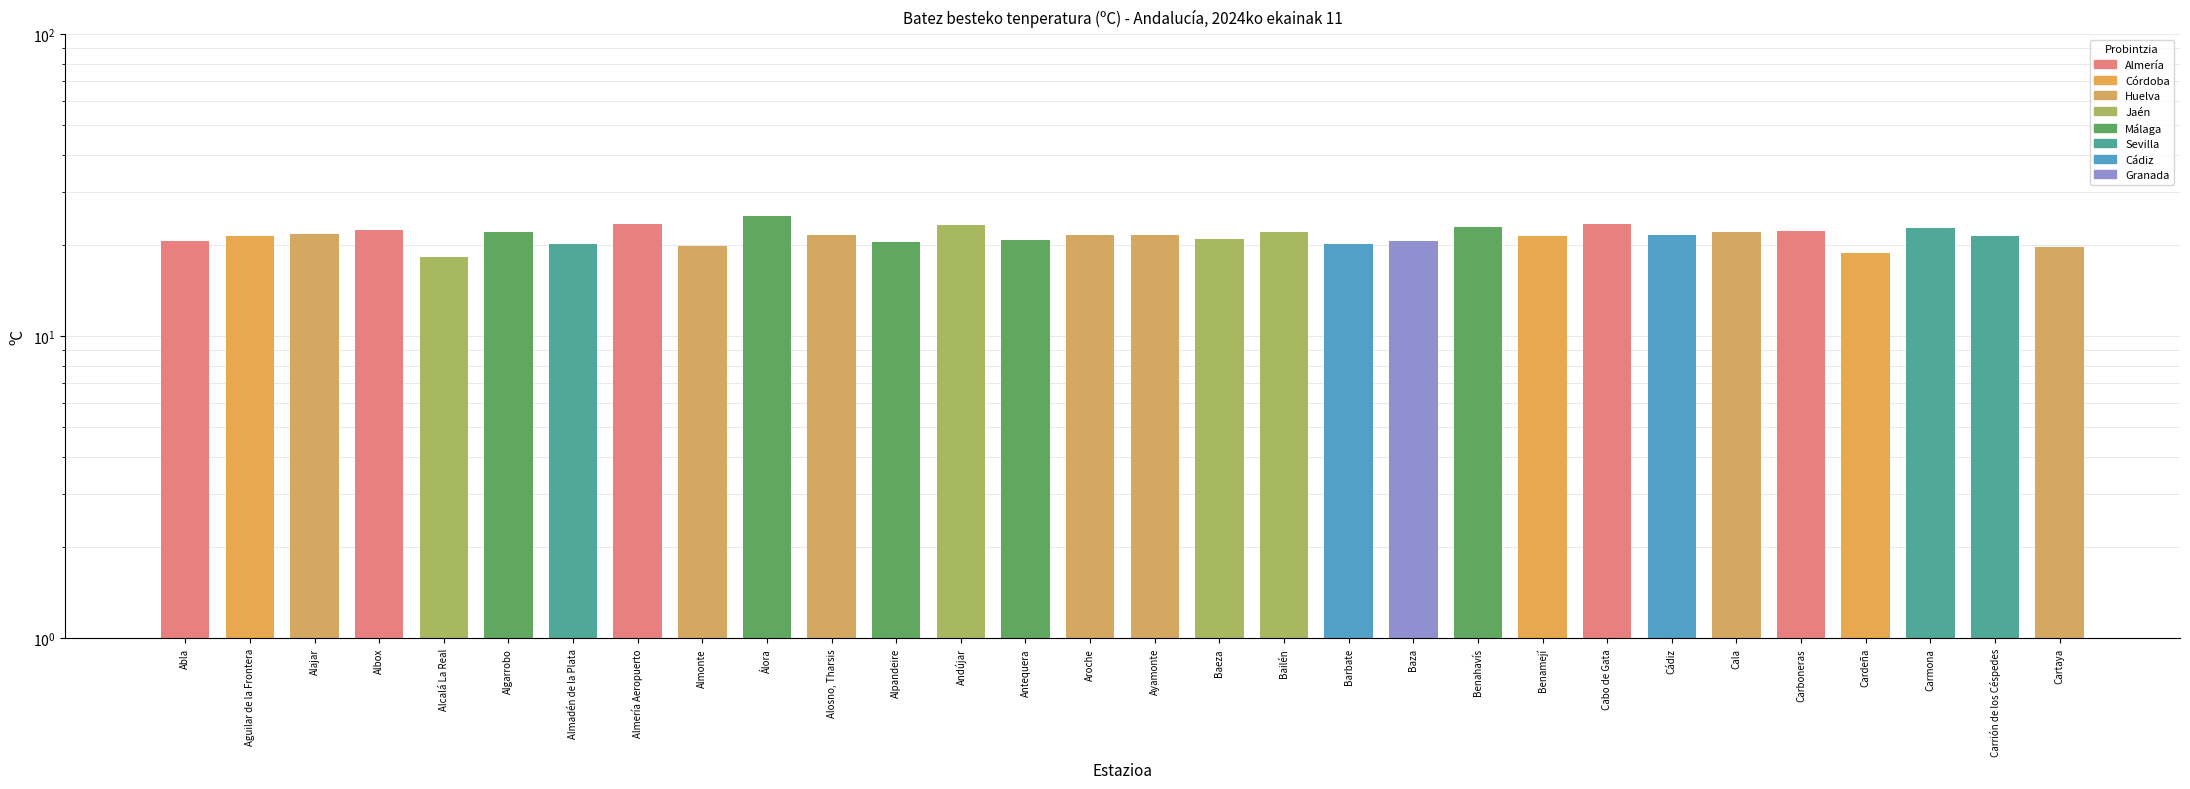

True or false: the data shows 31.7 at Cabo de Gata.

False